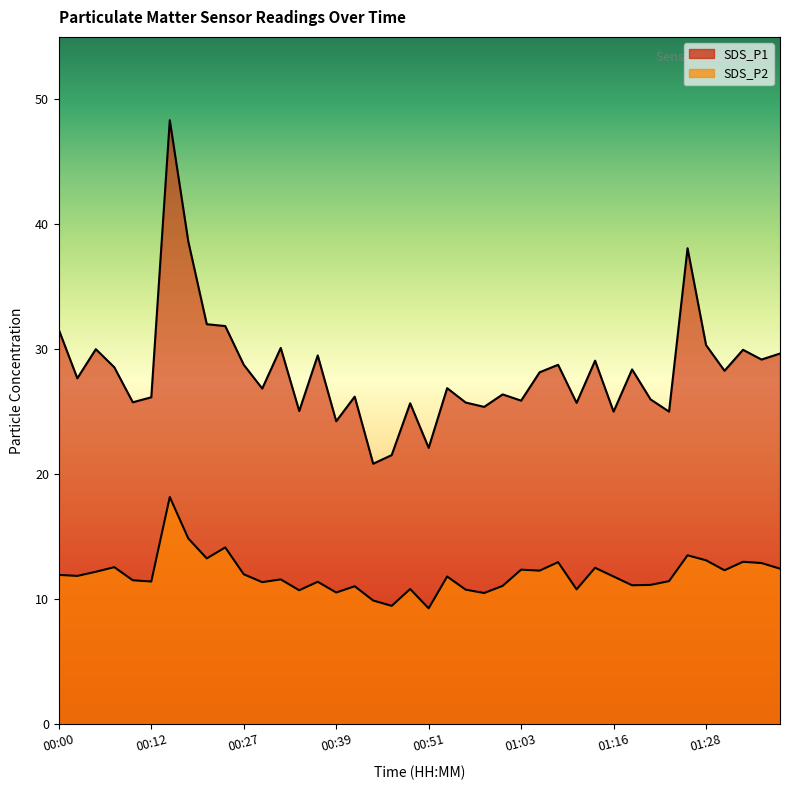

What is the label of the 11th point from the left?

00:27